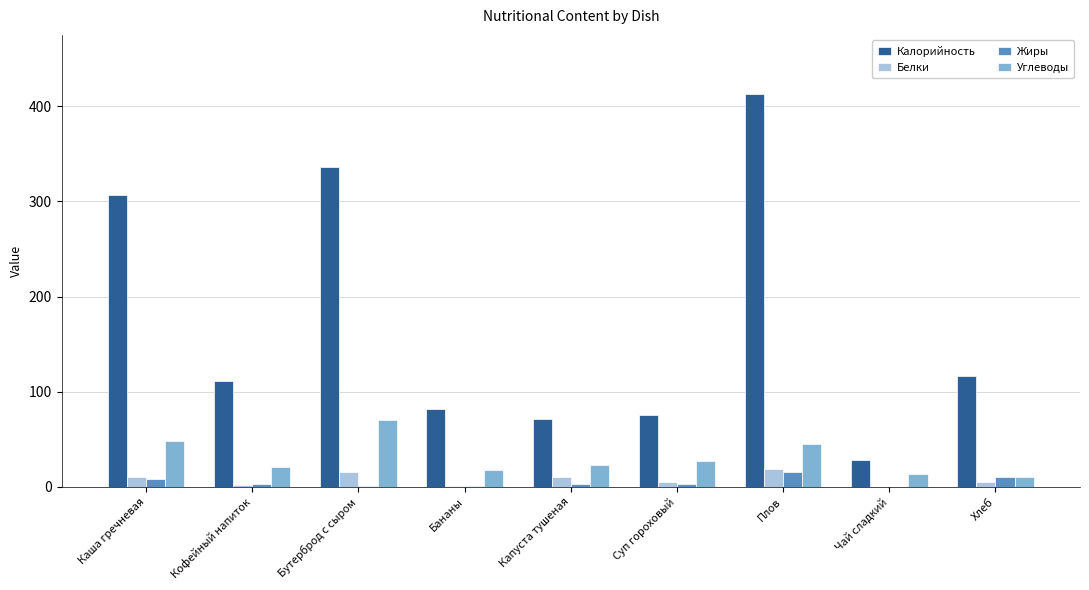

Read the Углеводы value at Кофейный напиток.

21.0